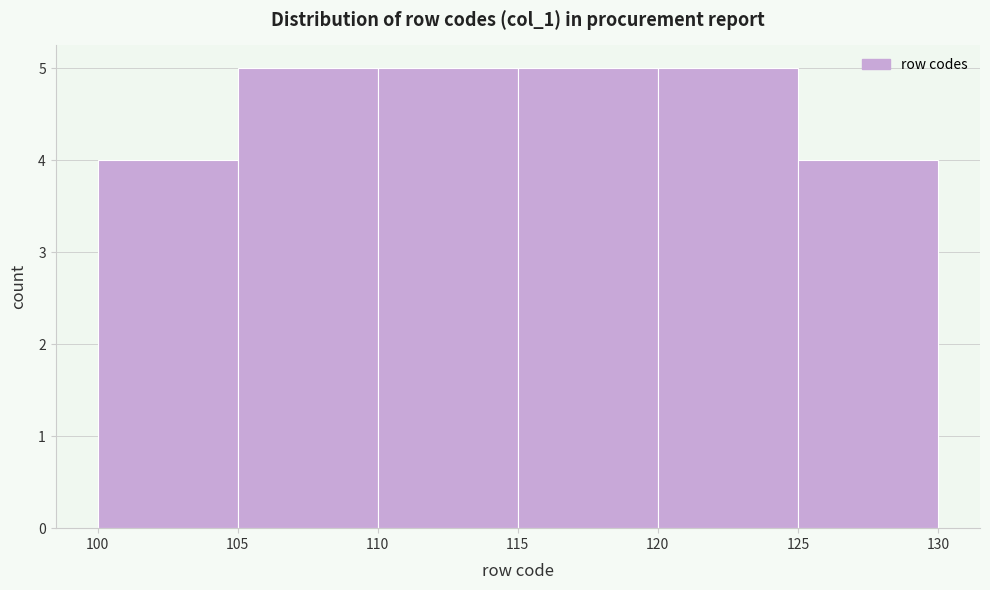

Reading left to right, list every bar in this chart as the range it spans on the x-axis followed by its height. The values are not printed on the chart, so give them approximately, as read against the axis.

100 to 105: 4
105 to 110: 5
110 to 115: 5
115 to 120: 5
120 to 125: 5
125 to 130: 4